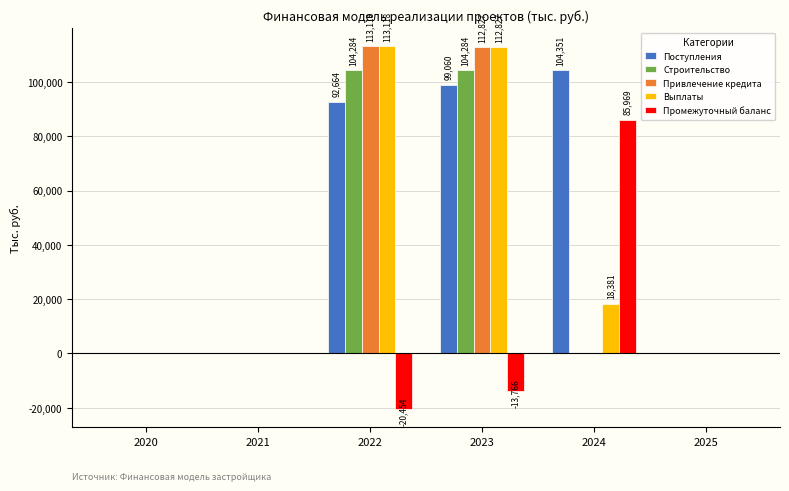

Which series has the largest total across all categories?

Поступления